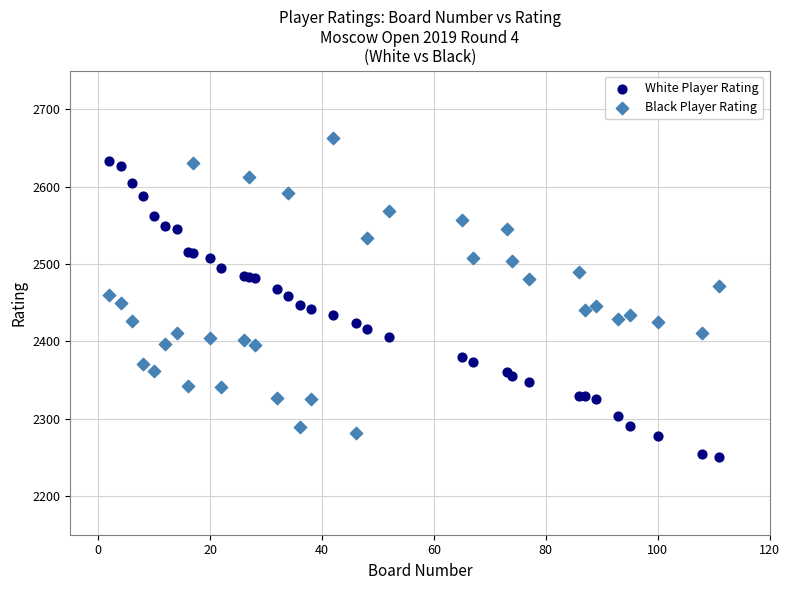

What is the X range (max minus min) for the scatter plot?

109